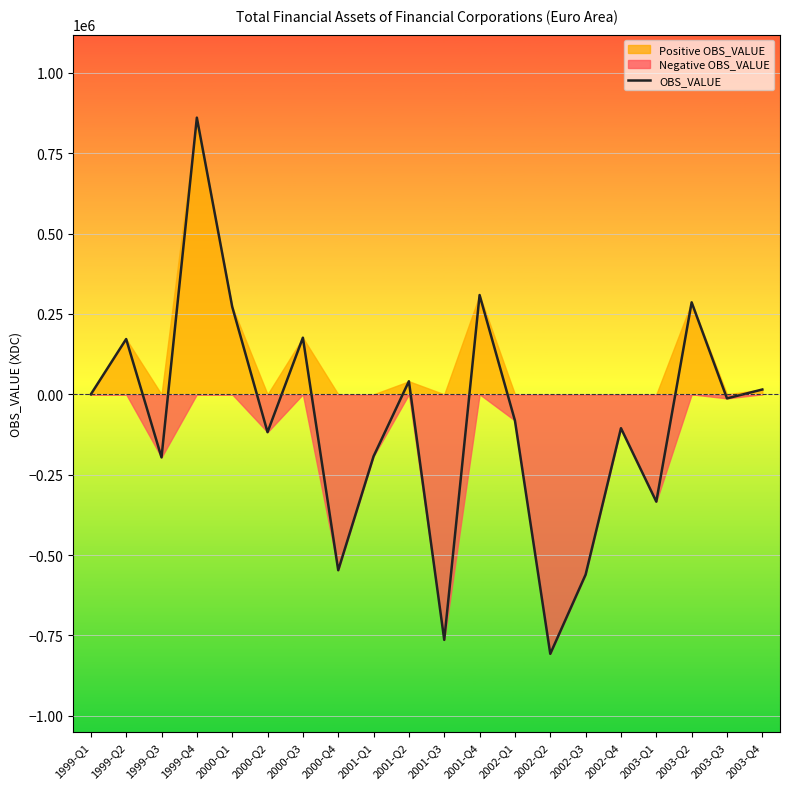

What is the smallest value displayed?

-807428.9